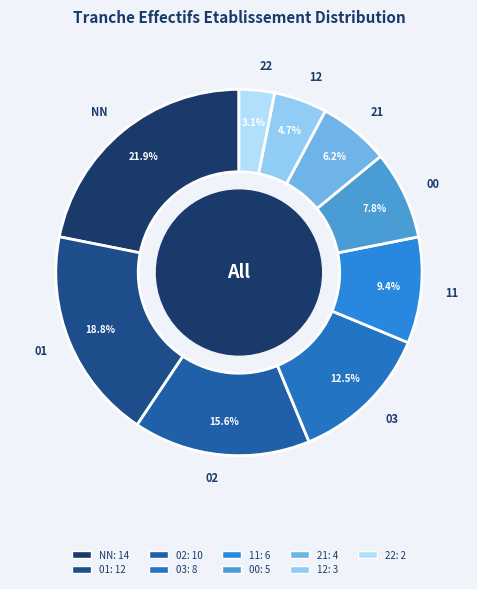

To the nearest percent, what is the difference between the largest and smallest slice percentages?

19%